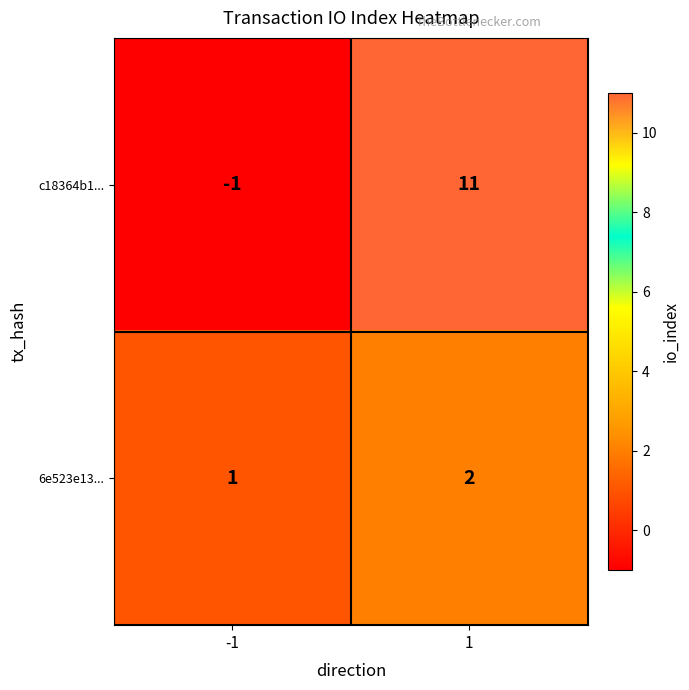

How many distinct data groups are displayed?

2